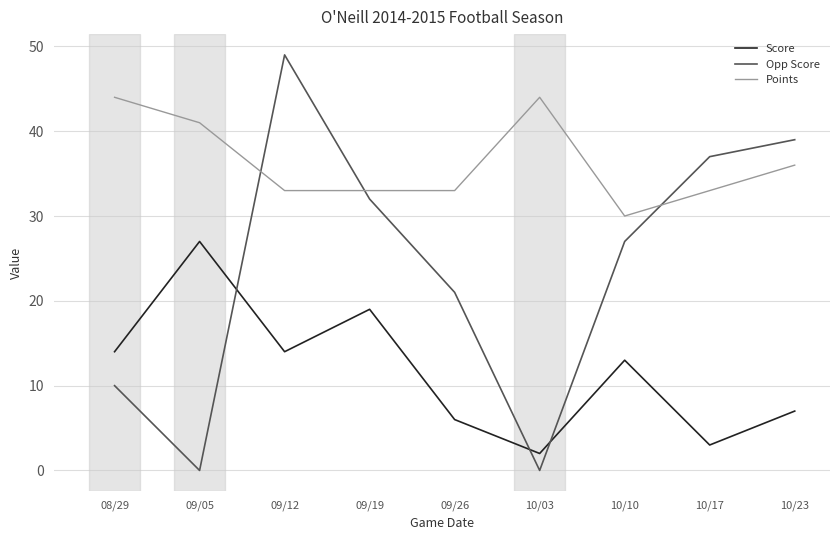

What is the average value of the Score series?

12